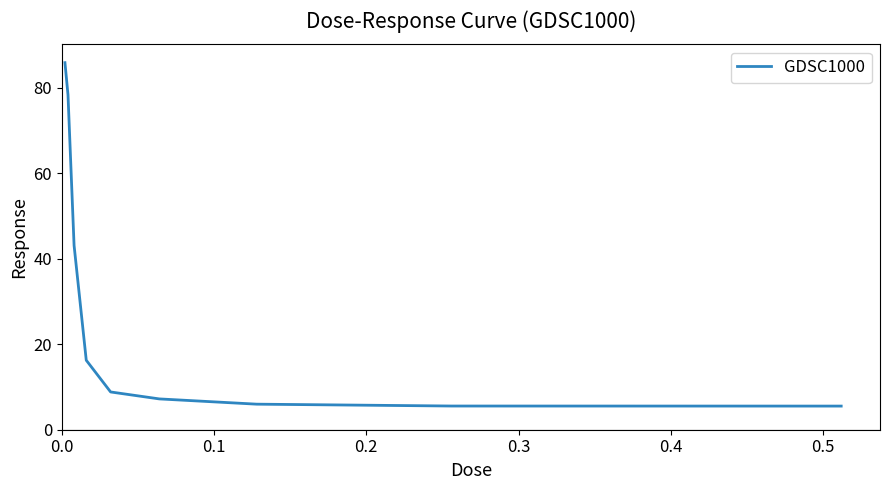

What is the maximum value shown in the chart?

85.9